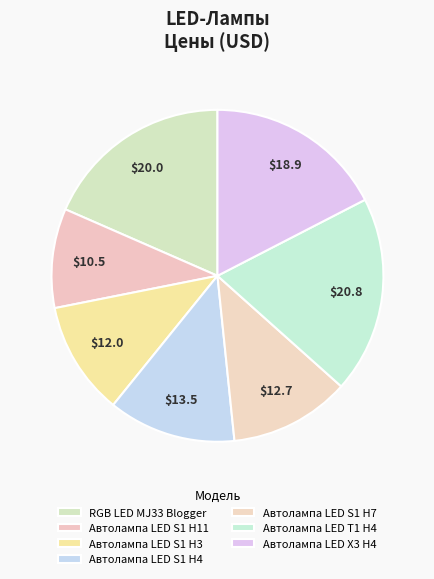

How many slices are in this pie chart?

7